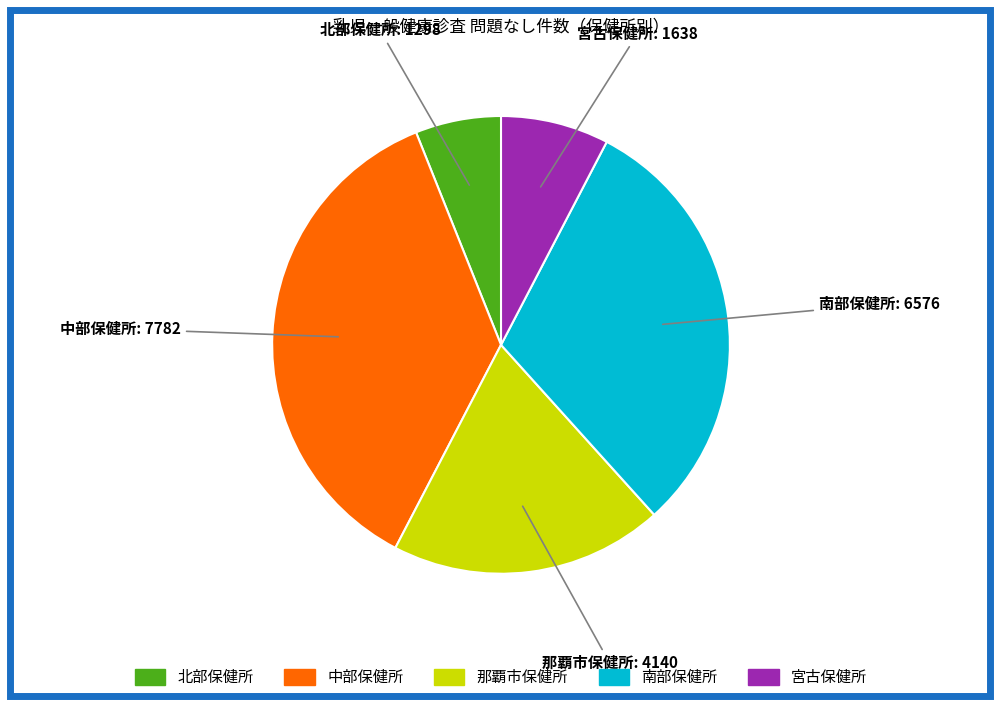

Is 中部保健所 the majority of the pie?

No